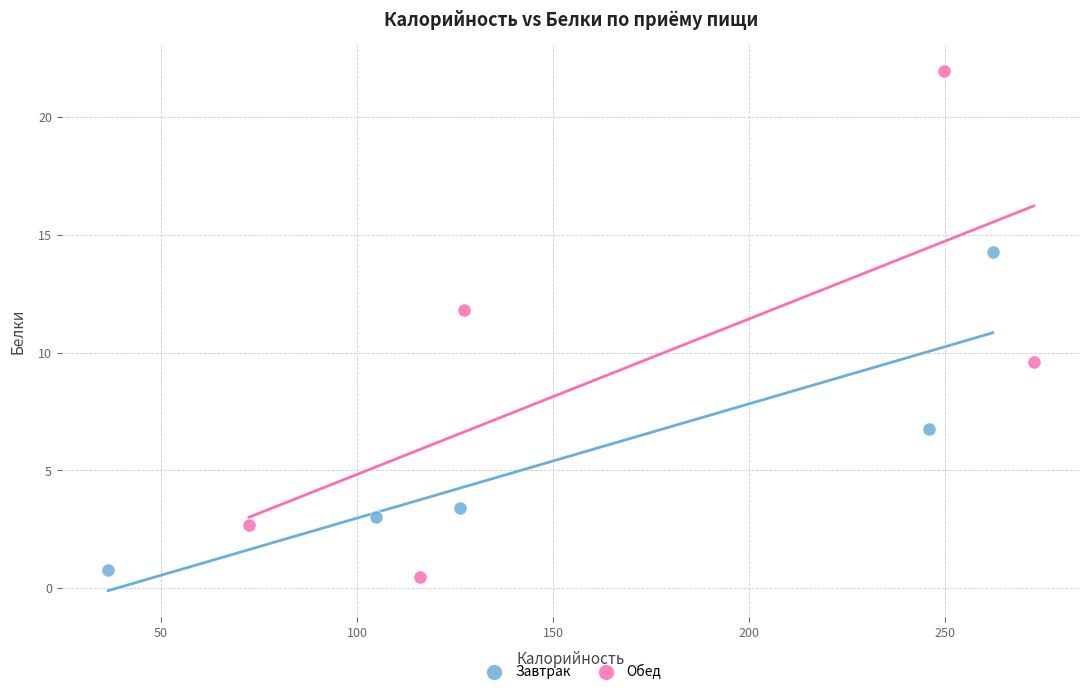

Which series reaches the maximum Y coordinate?

Обед